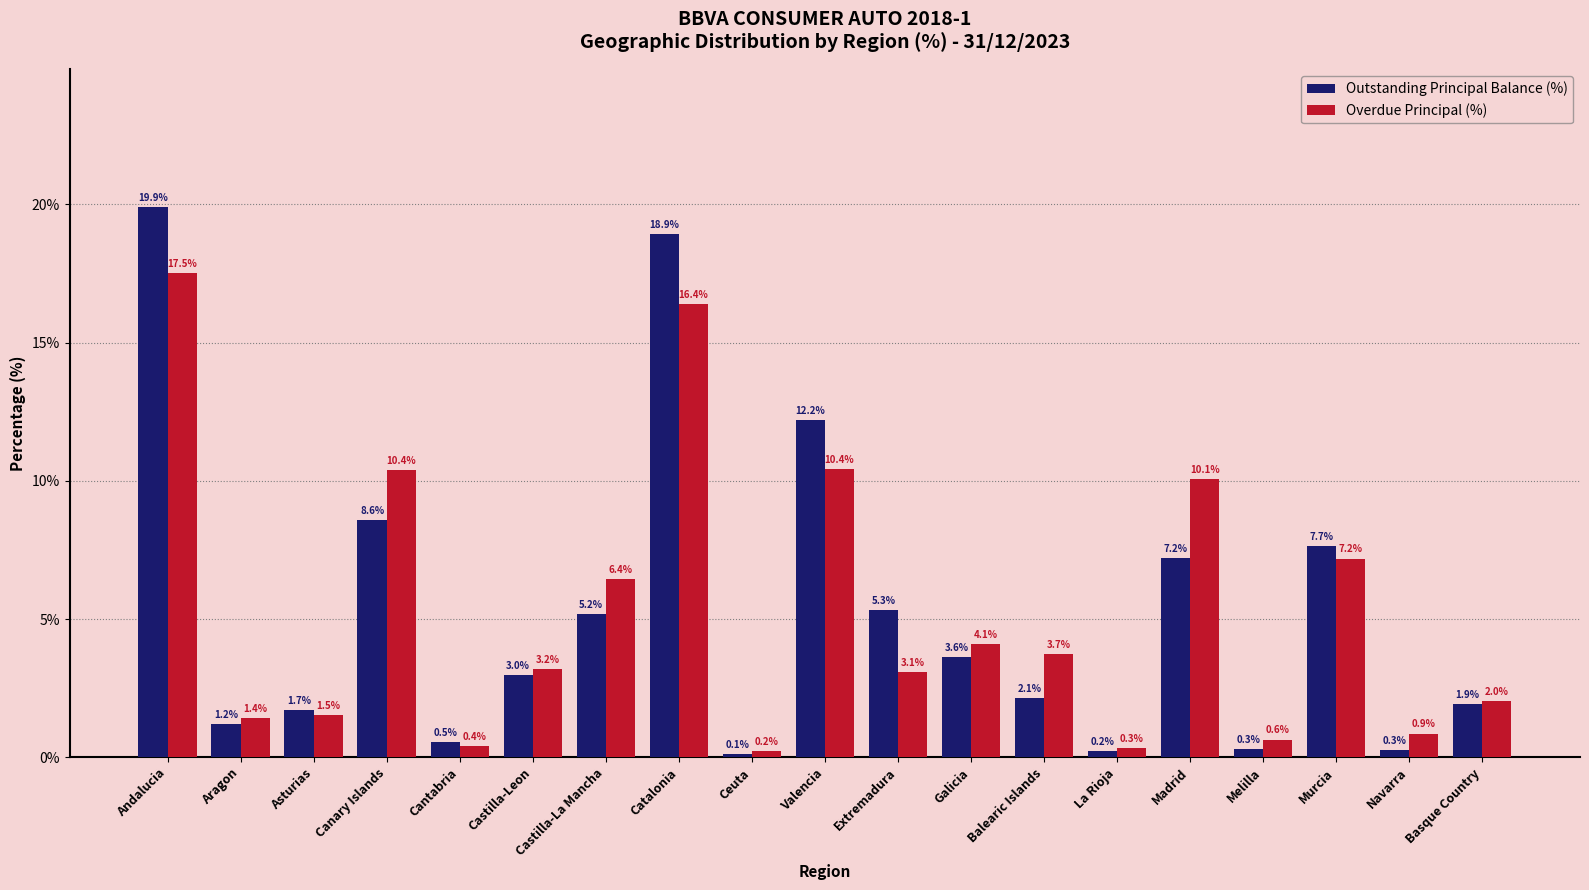

Rank the series by their maximum value, from lowest to highest.

Overdue Principal (%), Outstanding Principal Balance (%)